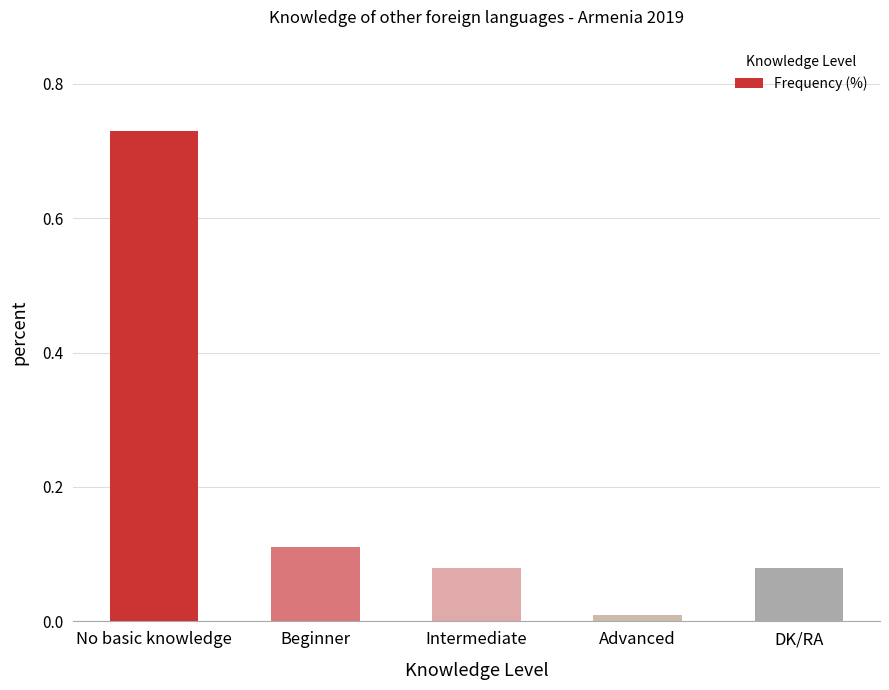

Does the chart contain any negative values?

No